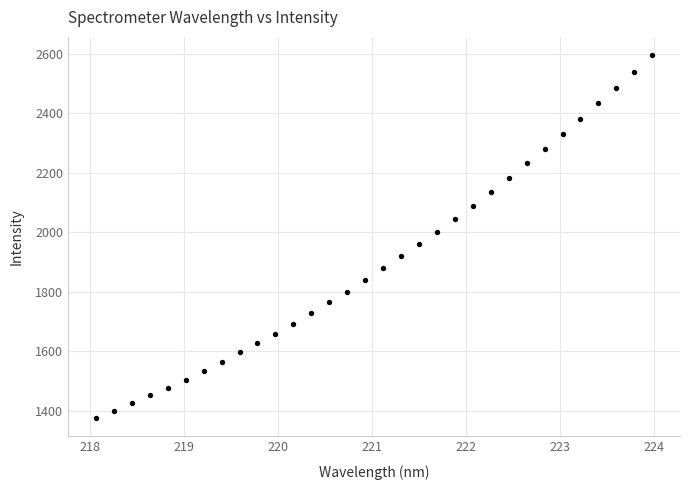

What is the range of X values (max minus min)?

5.9